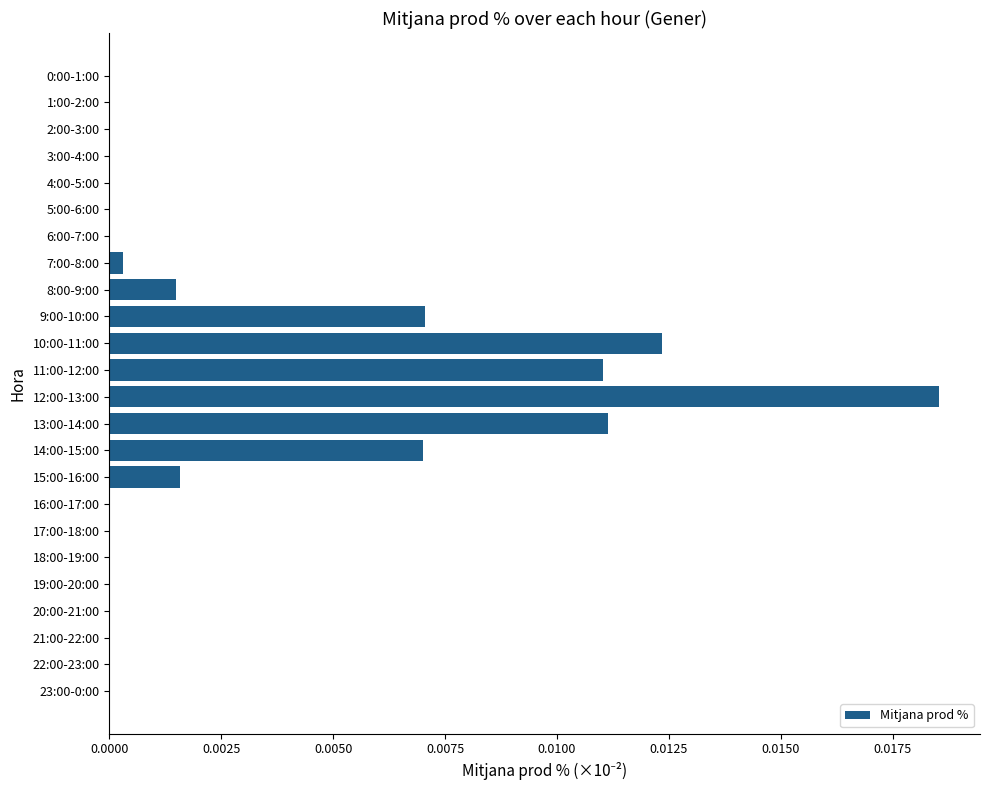

At which category does the chart reach its peak across all series?

12:00-13:00